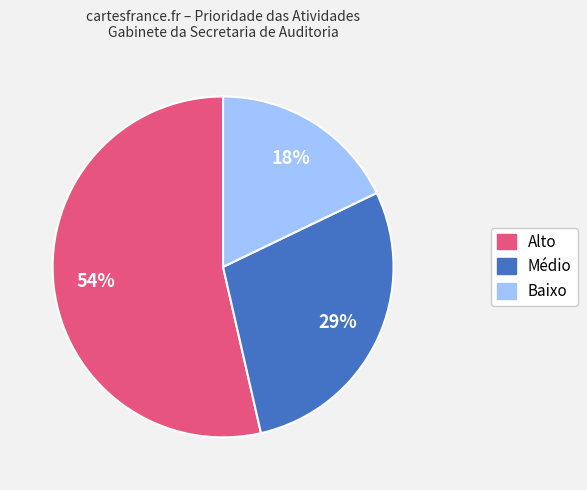

To the nearest percent, what is the average slice percentage?

33%